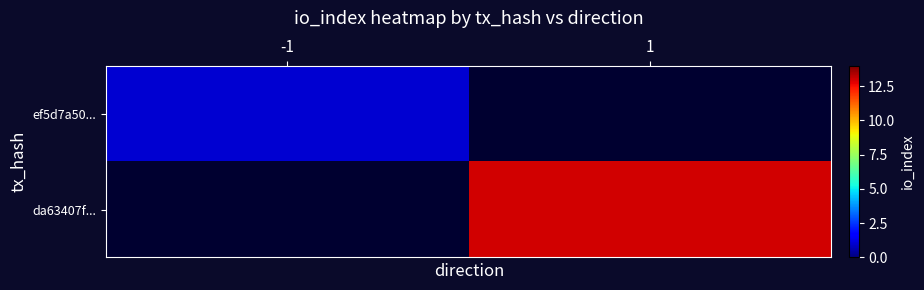

What is the maximum value shown in the chart?

13.0